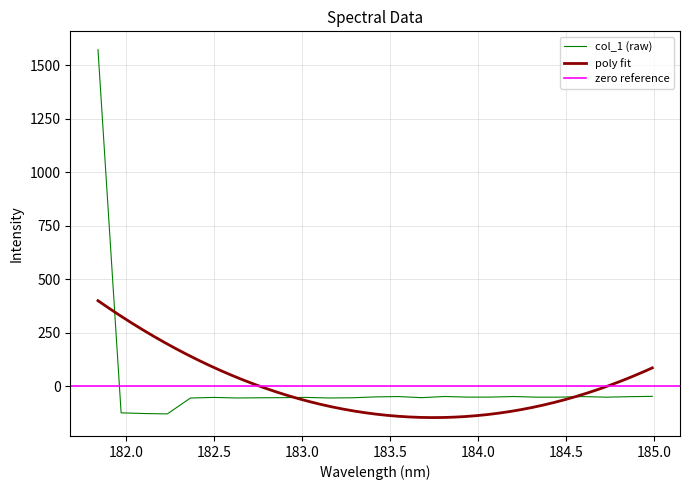

What is the minimum value for col_1 (raw)?

-128.7